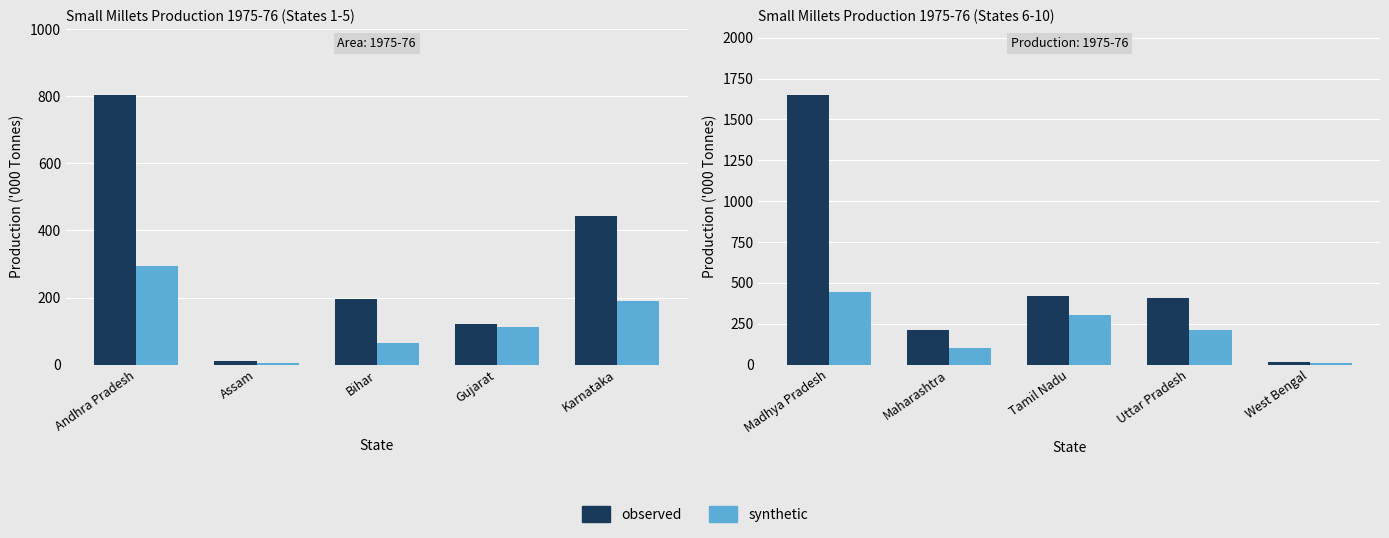

Which series changed the most between Uttar Pradesh and West Bengal?

observed